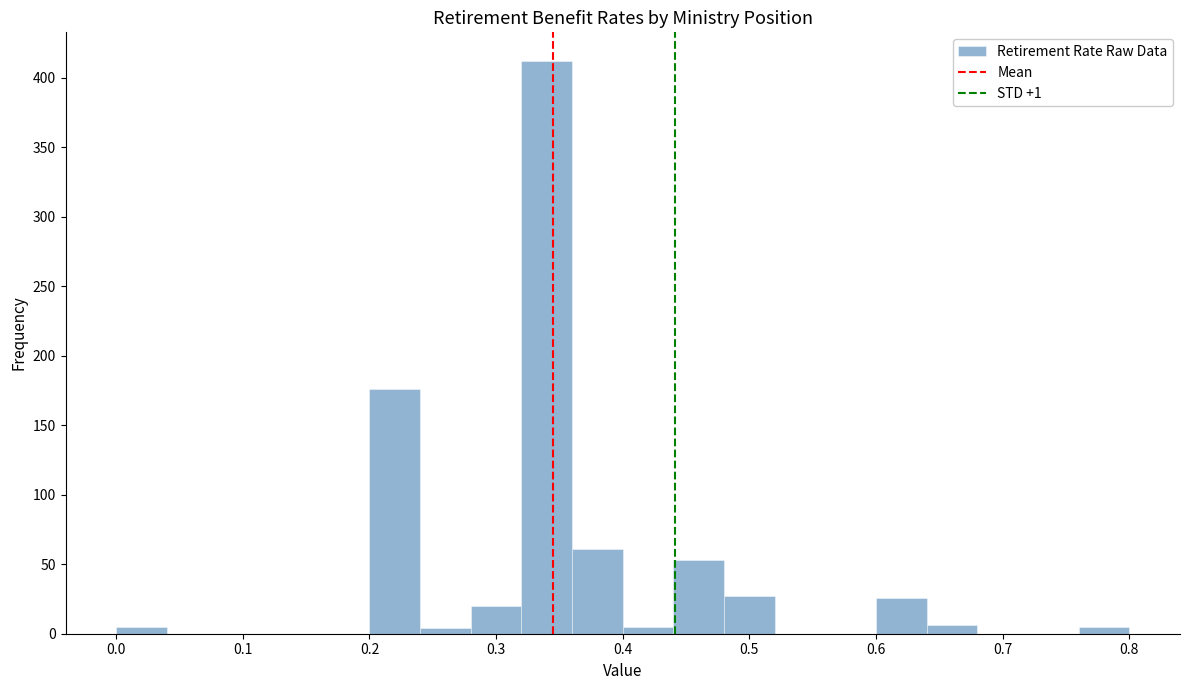

What is the height of the bar covering 0.32 to 0.36 on the x-axis? The values are not printed on the chart, so give them approximately, as read against the axis.

410